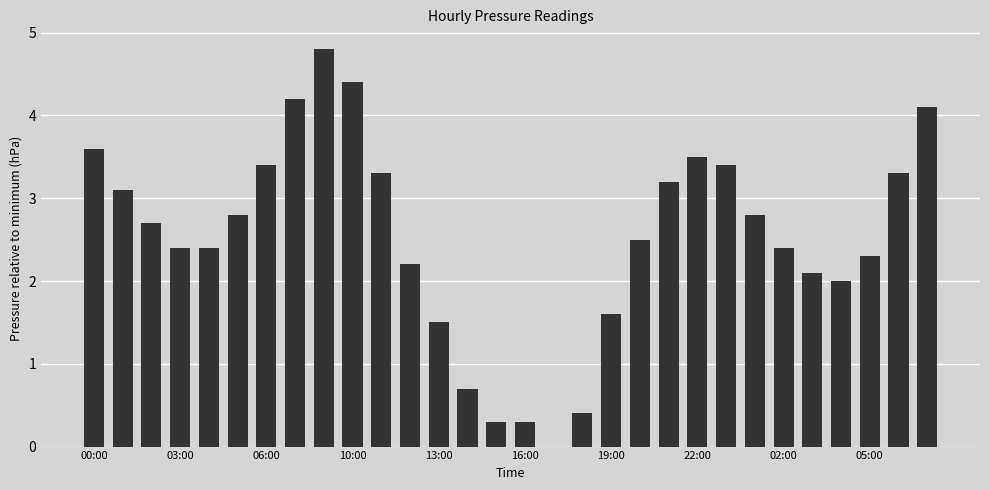

Does the chart contain stacked bars?

No